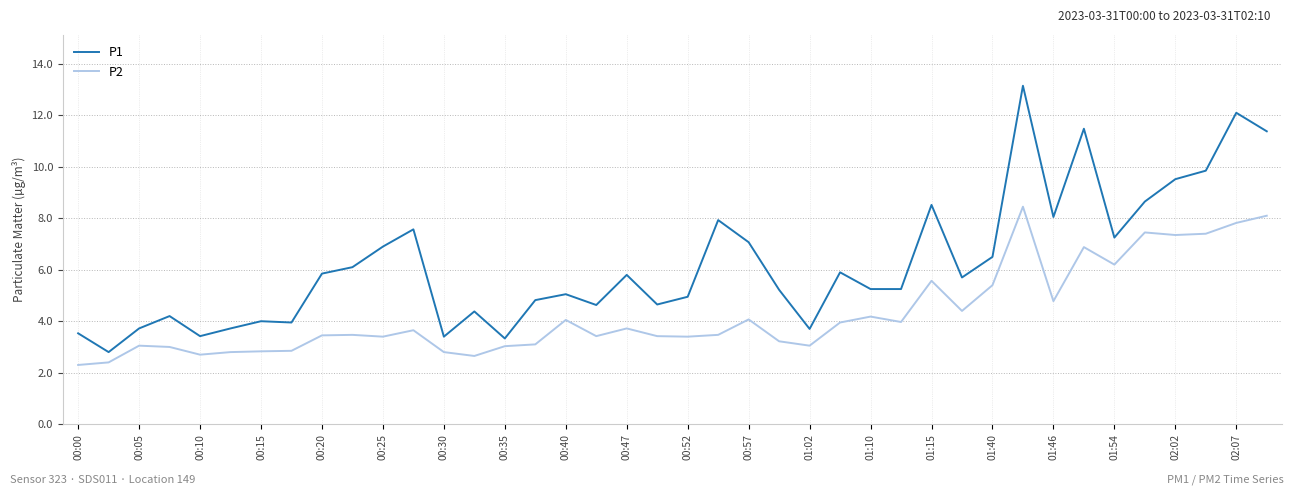

What is the highest value of the P1 series?

13.2